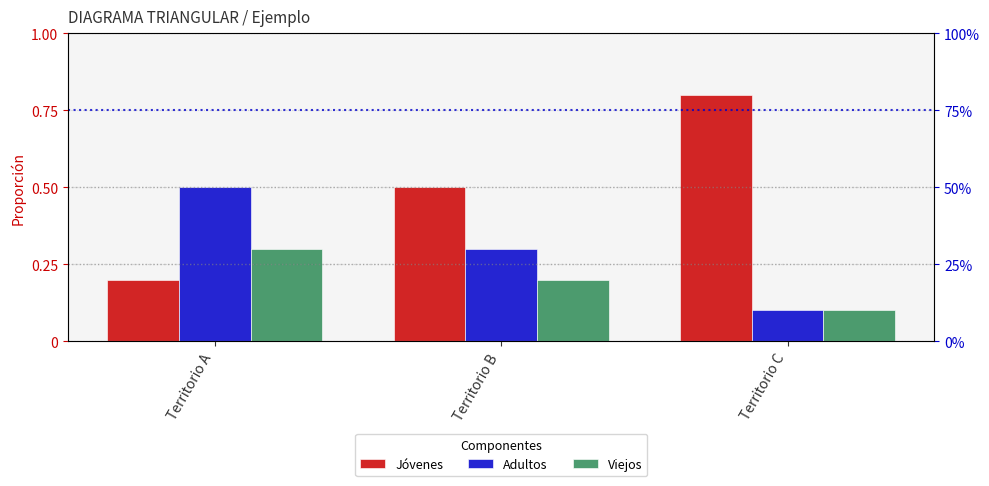

Reading left to right, list all the values displayed in this chart.

Jóvenes: Territorio A=0.2	Territorio B=0.5	Territorio C=0.8
Adultos: Territorio A=0.5	Territorio B=0.3	Territorio C=0.1
Viejos: Territorio A=0.3	Territorio B=0.2	Territorio C=0.1